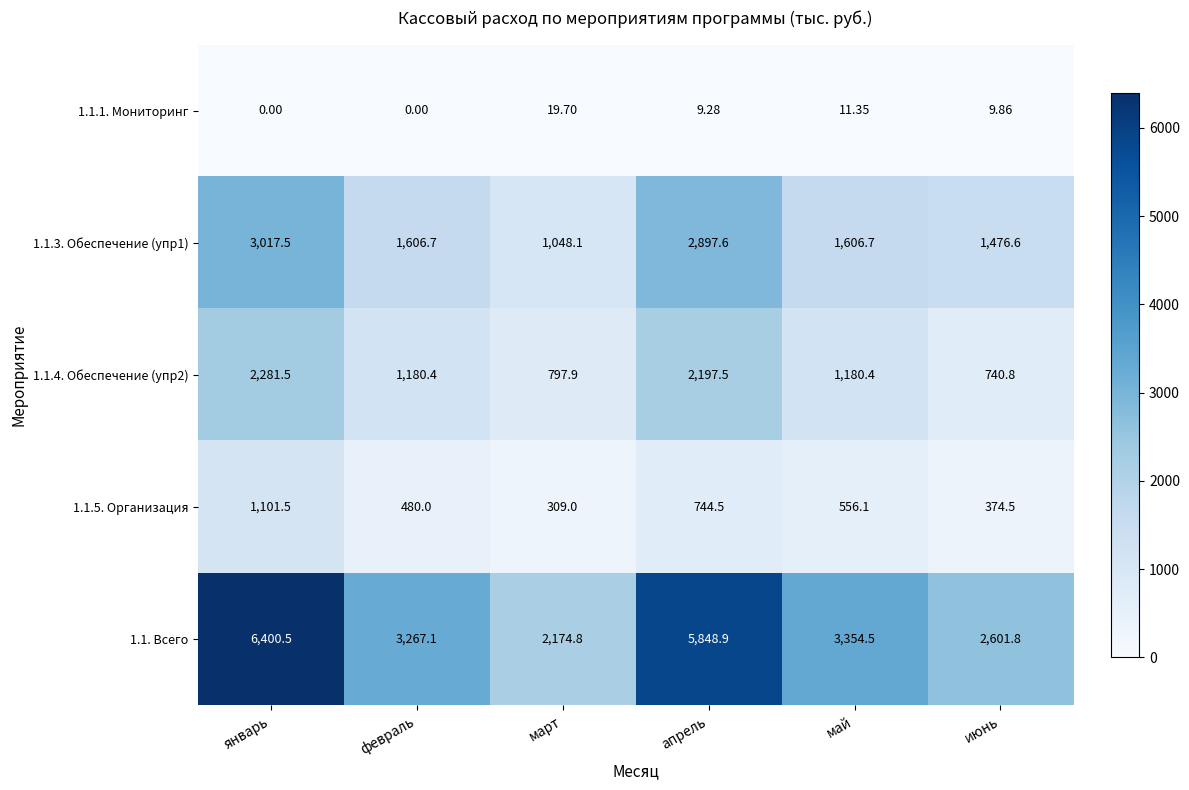

How many data points in 1.1.4. Обеспечение (упр2) are less than 1180?

2